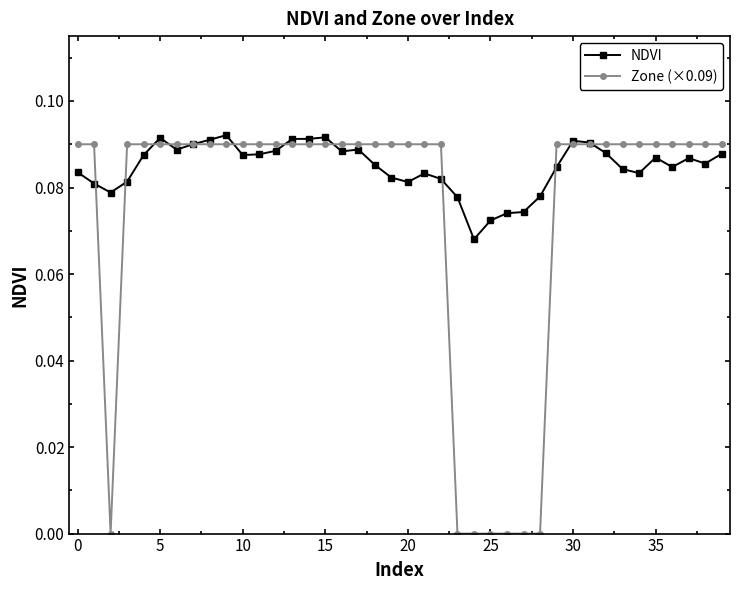

Rank the series by their average value, from highest to lowest.

NDVI, Zone (×0.09)